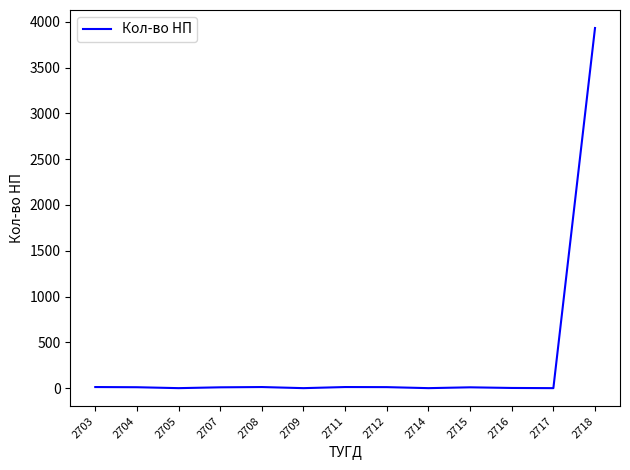

Which category has the highest value across all series?

2718